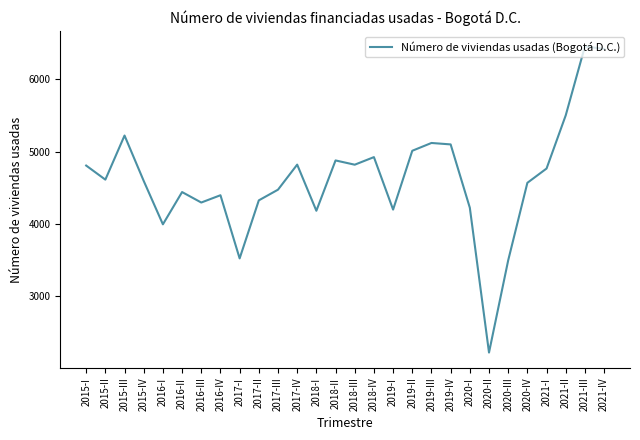

What is the greatest value displayed?

6458